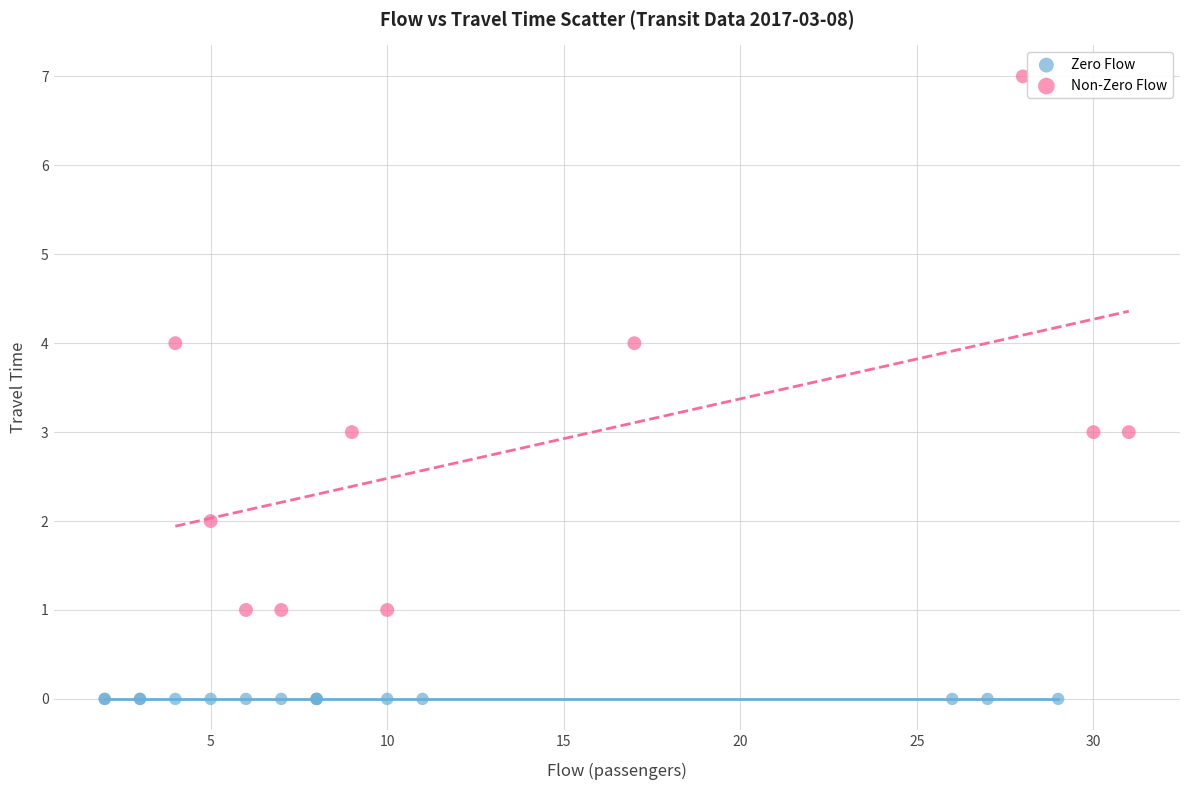

Which series reaches the maximum Y coordinate?

Non-Zero Flow